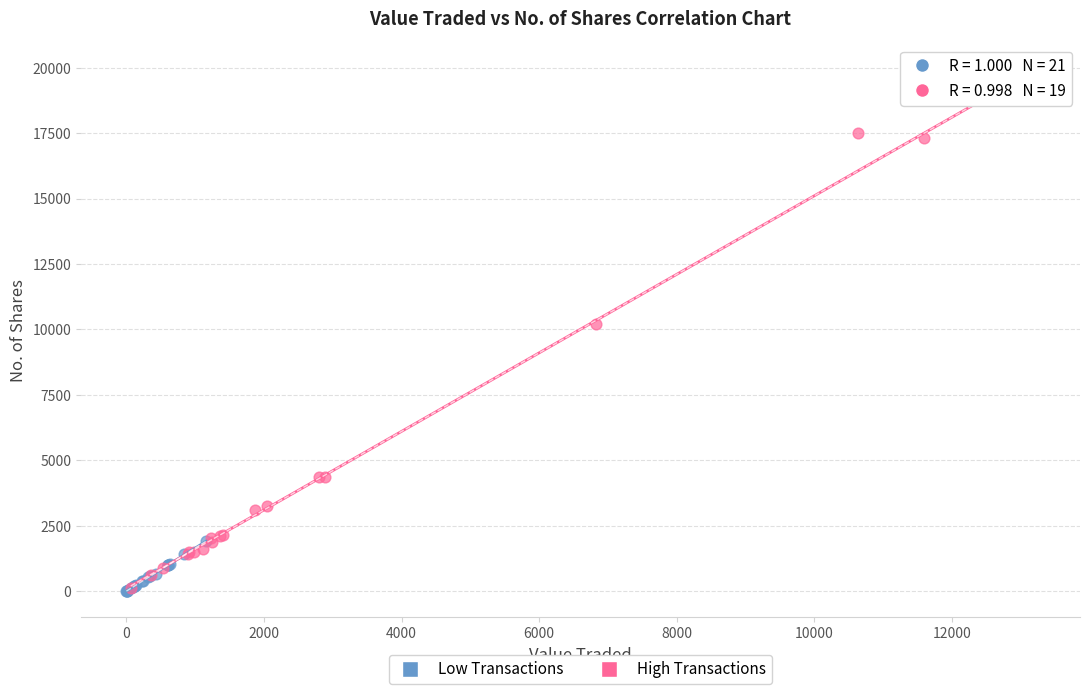

Which series contains the highest Y value?

High Transactions